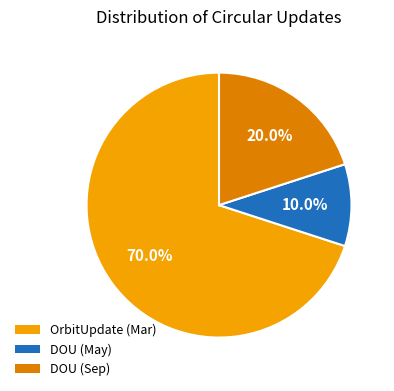

How many slices are in this pie chart?

3